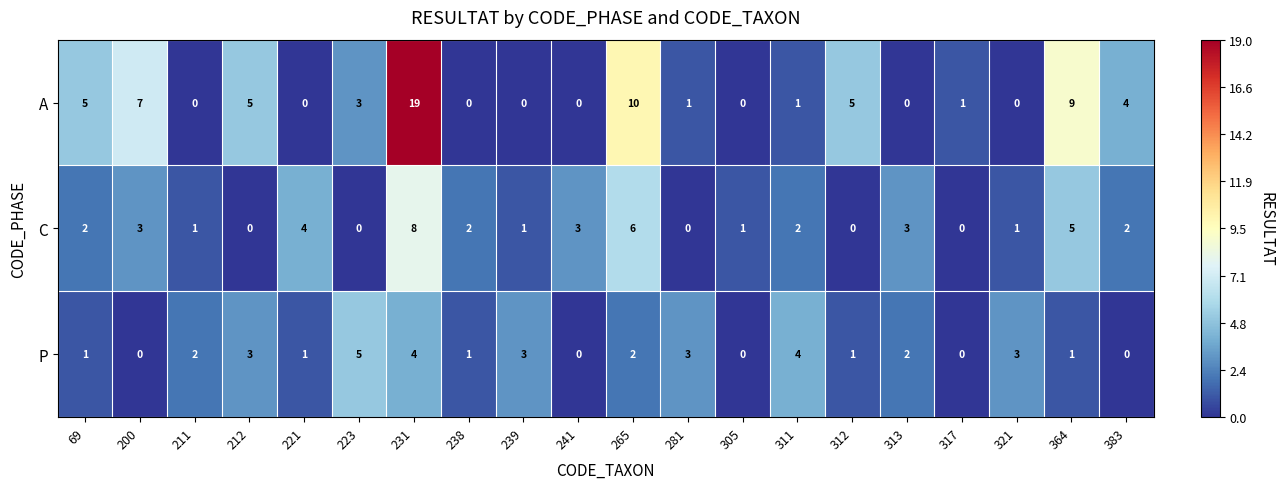

Which category has the highest value in the C series?

231